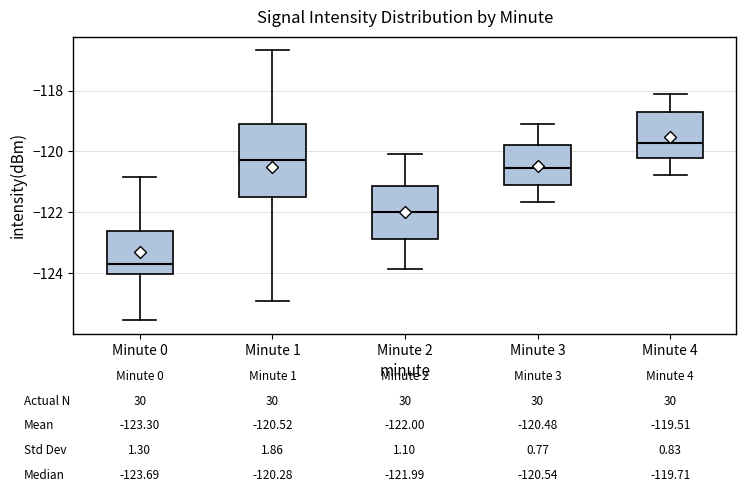

Which box is the tallest, from its lower edge to its upper edge?

Minute 1